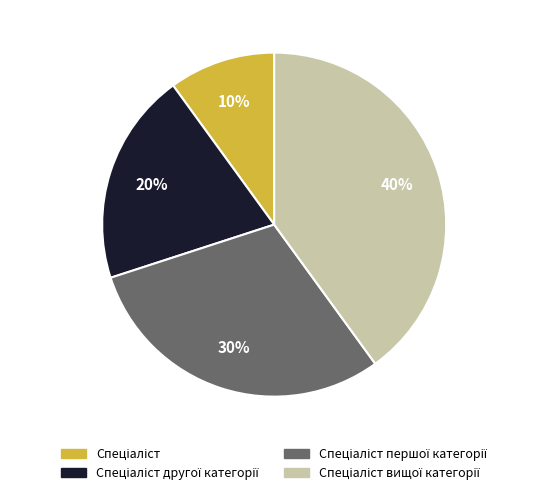

Is there a majority slice in this chart?

No